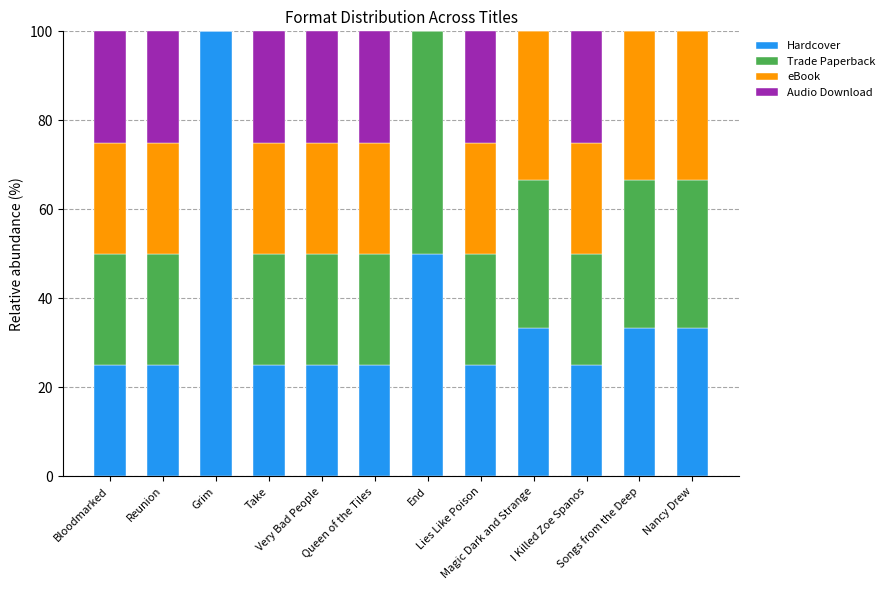

Are the bars grouped side by side (vs. stacked)?

No